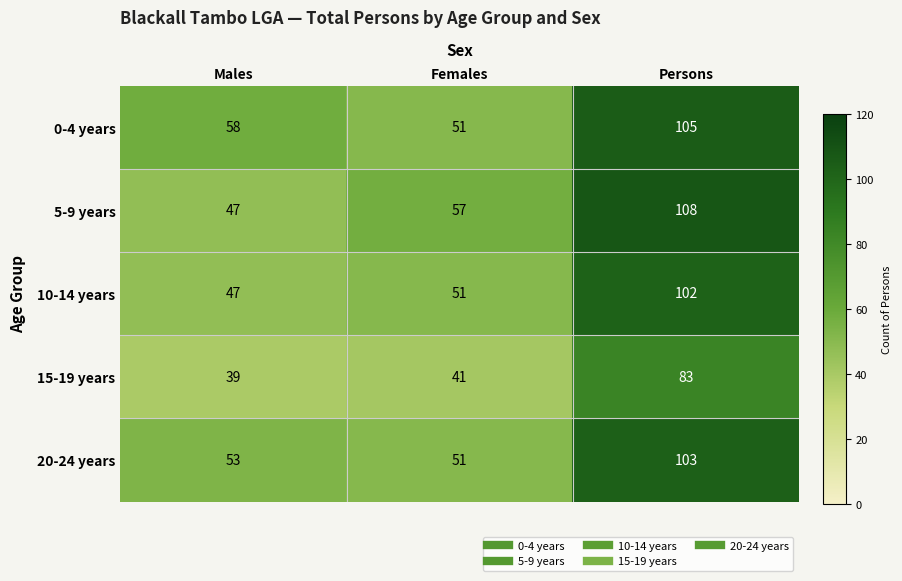

At how many categories does at least one series exceed 42?

3